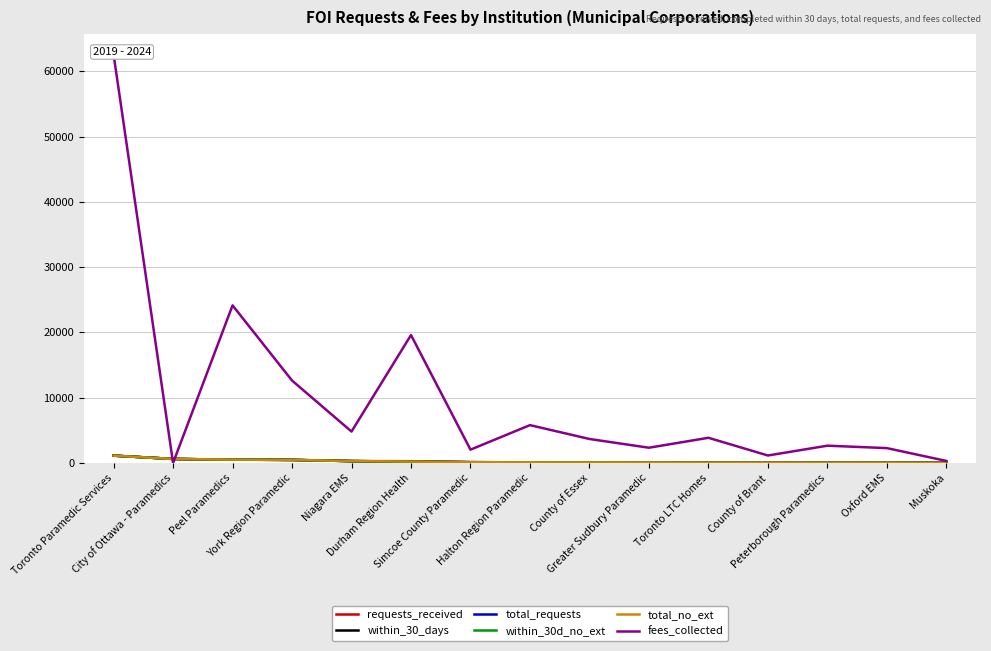

The within_30d_no_ext series shows 392 at Niagara EMS. True or false?

False